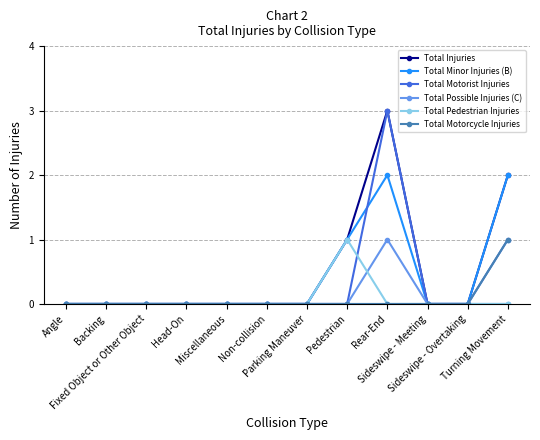

Does the chart display data point markers on the line(s)?

Yes